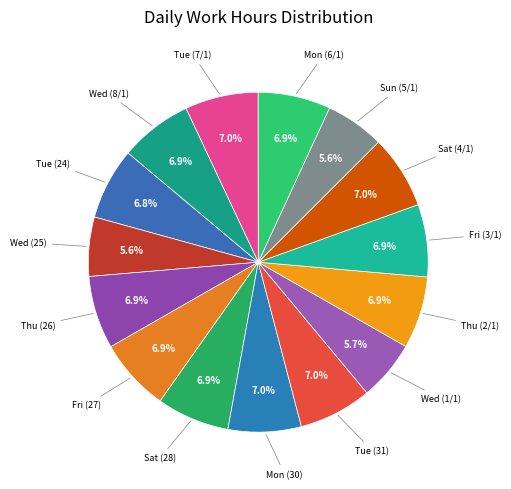

Count the number of slices in the pie.

15